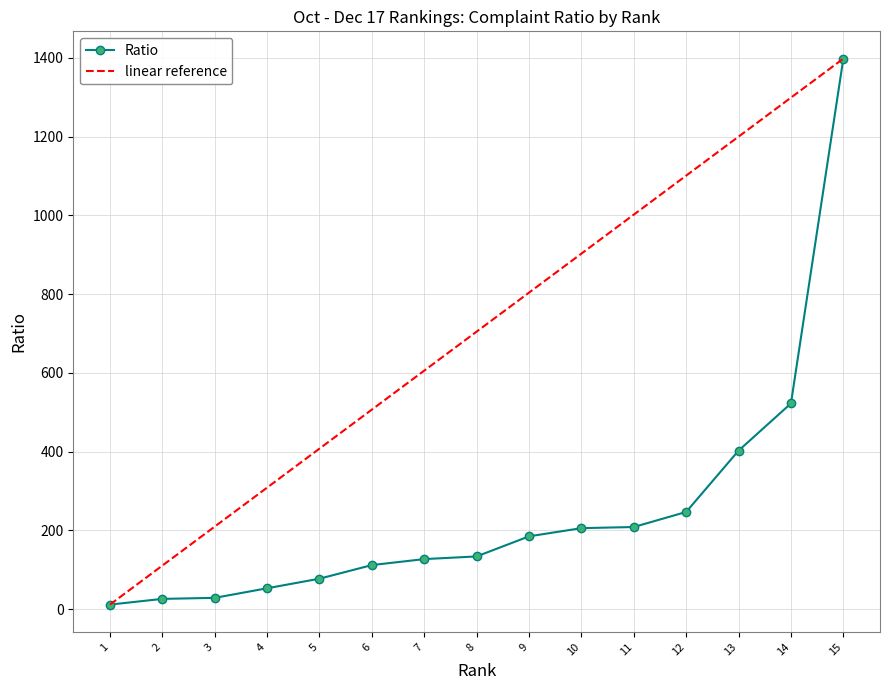

At which label is the value closest to 704?

14